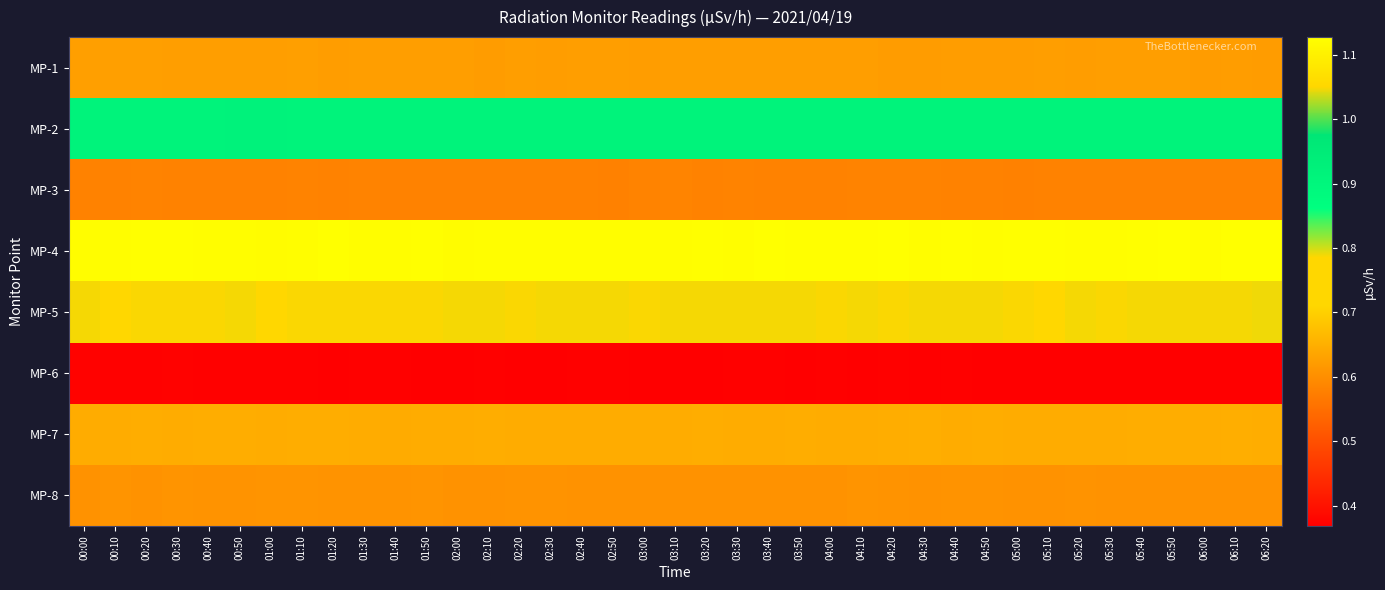

Reading left to right, what are all the values shown in this chart?

MP-1: 00:00=0.6	00:10=0.6	00:20=0.6	00:30=0.6	00:40=0.6	00:50=0.6	01:00=0.6	01:10=0.6	01:20=0.6	01:30=0.6	01:40=0.6	01:50=0.6	02:00=0.6	02:10=0.6	02:20=0.6	02:30=0.6	02:40=0.6	02:50=0.6	03:00=0.6	03:10=0.6	03:20=0.6	03:30=0.6	03:40=0.6	03:50=0.6	04:00=0.6	04:10=0.6	04:20=0.6	04:30=0.6	04:40=0.6	04:50=0.6	05:00=0.6	05:10=0.6	05:20=0.6	05:30=0.6	05:40=0.6	05:50=0.6	06:00=0.6	06:10=0.6	06:20=0.6
MP-2: 00:00=0.9	00:10=0.9	00:20=0.9	00:30=0.9	00:40=0.9	00:50=0.9	01:00=0.9	01:10=0.9	01:20=0.9	01:30=0.9	01:40=0.9	01:50=0.9	02:00=0.9	02:10=0.9	02:20=0.9	02:30=0.9	02:40=0.9	02:50=0.9	03:00=0.9	03:10=0.9	03:20=0.9	03:30=0.9	03:40=0.9	03:50=0.9	04:00=0.9	04:10=0.9	04:20=0.9	04:30=0.9	04:40=0.9	04:50=0.9	05:00=0.9	05:10=0.9	05:20=0.9	05:30=0.9	05:40=0.9	05:50=0.9	06:00=0.9	06:10=0.9	06:20=0.9
MP-3: 00:00=0.6	00:10=0.6	00:20=0.6	00:30=0.6	00:40=0.6	00:50=0.6	01:00=0.6	01:10=0.6	01:20=0.6	01:30=0.6	01:40=0.6	01:50=0.6	02:00=0.6	02:10=0.6	02:20=0.6	02:30=0.6	02:40=0.6	02:50=0.6	03:00=0.6	03:10=0.6	03:20=0.6	03:30=0.6	03:40=0.6	03:50=0.6	04:00=0.6	04:10=0.6	04:20=0.6	04:30=0.6	04:40=0.6	04:50=0.6	05:00=0.6	05:10=0.6	05:20=0.6	05:30=0.6	05:40=0.6	05:50=0.6	06:00=0.6	06:10=0.6	06:20=0.6
MP-4: 00:00=1.1	00:10=1.1	00:20=1.1	00:30=1.1	00:40=1.1	00:50=1.1	01:00=1.1	01:10=1.1	01:20=1.1	01:30=1.1	01:40=1.1	01:50=1.1	02:00=1.1	02:10=1.1	02:20=1.1	02:30=1.1	02:40=1.1	02:50=1.1	03:00=1.1	03:10=1.1	03:20=1.1	03:30=1.1	03:40=1.1	03:50=1.1	04:00=1.1	04:10=1.1	04:20=1.1	04:30=1.1	04:40=1.1	04:50=1.1	05:00=1.1	05:10=1.1	05:20=1.1	05:30=1.1	05:40=1.1	05:50=1.1	06:00=1.1	06:10=1.1	06:20=1.1
MP-5: 00:00=0.8	00:10=0.8	00:20=0.8	00:30=0.8	00:40=0.8	00:50=0.8	01:00=0.8	01:10=0.8	01:20=0.8	01:30=0.8	01:40=0.8	01:50=0.8	02:00=0.8	02:10=0.8	02:20=0.8	02:30=0.8	02:40=0.8	02:50=0.8	03:00=0.8	03:10=0.8	03:20=0.8	03:30=0.8	03:40=0.8	03:50=0.8	04:00=0.8	04:10=0.8	04:20=0.8	04:30=0.8	04:40=0.8	04:50=0.8	05:00=0.8	05:10=0.8	05:20=0.8	05:30=0.8	05:40=0.8	05:50=0.8	06:00=0.8	06:10=0.8	06:20=0.8
MP-6: 00:00=0.4	00:10=0.4	00:20=0.4	00:30=0.4	00:40=0.4	00:50=0.4	01:00=0.4	01:10=0.4	01:20=0.4	01:30=0.4	01:40=0.4	01:50=0.4	02:00=0.4	02:10=0.4	02:20=0.4	02:30=0.4	02:40=0.4	02:50=0.4	03:00=0.4	03:10=0.4	03:20=0.4	03:30=0.4	03:40=0.4	03:50=0.4	04:00=0.4	04:10=0.4	04:20=0.4	04:30=0.4	04:40=0.4	04:50=0.4	05:00=0.4	05:10=0.4	05:20=0.4	05:30=0.4	05:40=0.4	05:50=0.4	06:00=0.4	06:10=0.4	06:20=0.4
MP-7: 00:00=0.6	00:10=0.6	00:20=0.6	00:30=0.6	00:40=0.6	00:50=0.6	01:00=0.6	01:10=0.6	01:20=0.6	01:30=0.6	01:40=0.6	01:50=0.6	02:00=0.6	02:10=0.6	02:20=0.6	02:30=0.6	02:40=0.6	02:50=0.6	03:00=0.6	03:10=0.6	03:20=0.6	03:30=0.6	03:40=0.6	03:50=0.6	04:00=0.6	04:10=0.6	04:20=0.6	04:30=0.6	04:40=0.6	04:50=0.6	05:00=0.6	05:10=0.6	05:20=0.6	05:30=0.6	05:40=0.6	05:50=0.6	06:00=0.6	06:10=0.6	06:20=0.6
MP-8: 00:00=0.6	00:10=0.6	00:20=0.6	00:30=0.6	00:40=0.6	00:50=0.6	01:00=0.6	01:10=0.6	01:20=0.6	01:30=0.6	01:40=0.6	01:50=0.6	02:00=0.6	02:10=0.6	02:20=0.6	02:30=0.6	02:40=0.6	02:50=0.6	03:00=0.6	03:10=0.6	03:20=0.6	03:30=0.6	03:40=0.6	03:50=0.6	04:00=0.6	04:10=0.6	04:20=0.6	04:30=0.6	04:40=0.6	04:50=0.6	05:00=0.6	05:10=0.6	05:20=0.6	05:30=0.6	05:40=0.6	05:50=0.6	06:00=0.6	06:10=0.6	06:20=0.6